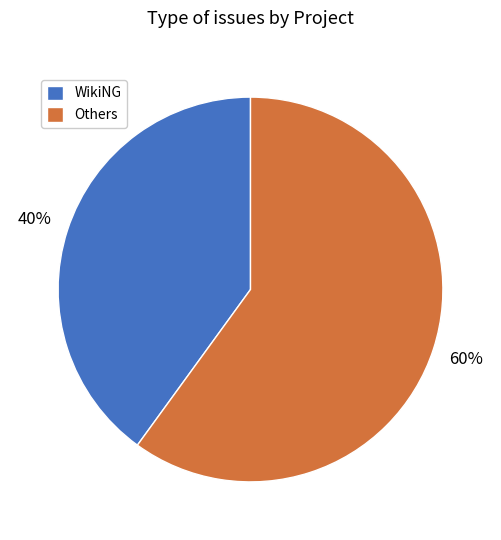

To the nearest percent, what is the average slice percentage?

50%